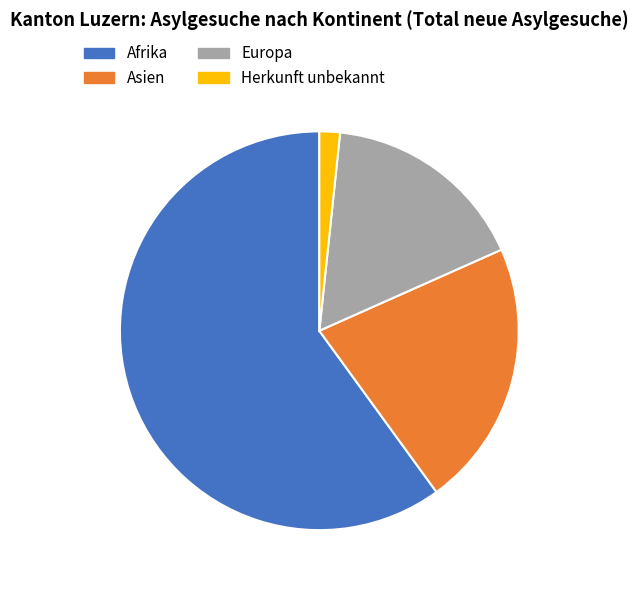

Which category has the smallest portion of the pie?

Herkunft unbekannt